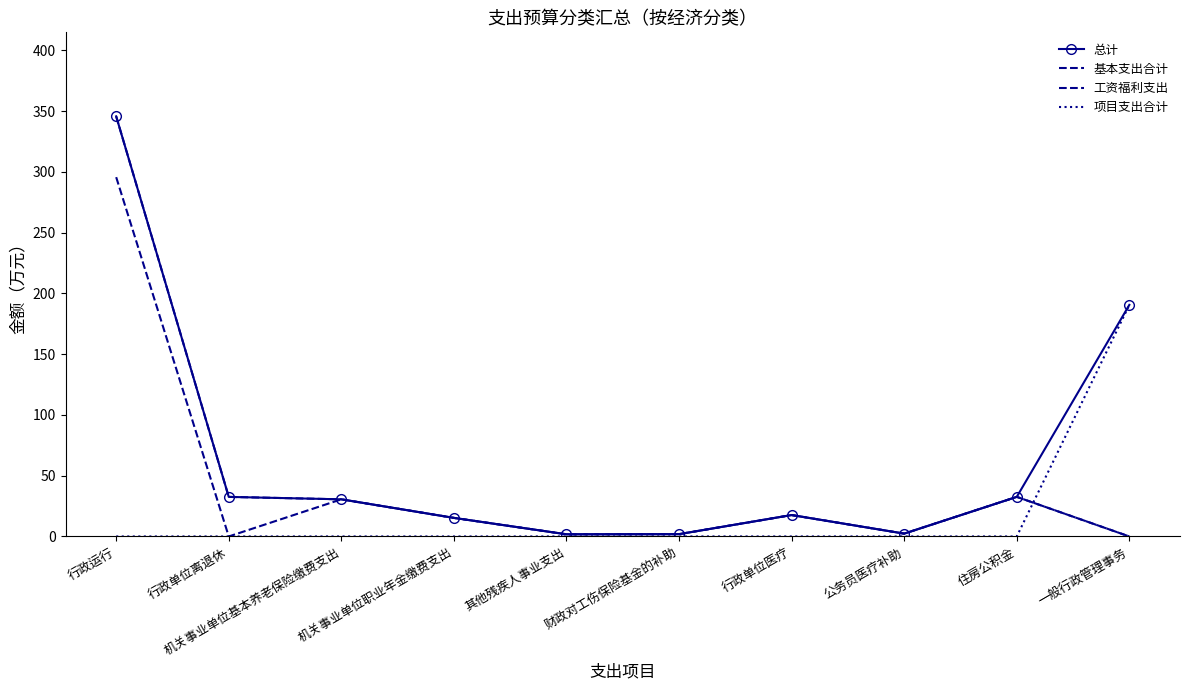

At how many categories does at least one series exceed 230?

1